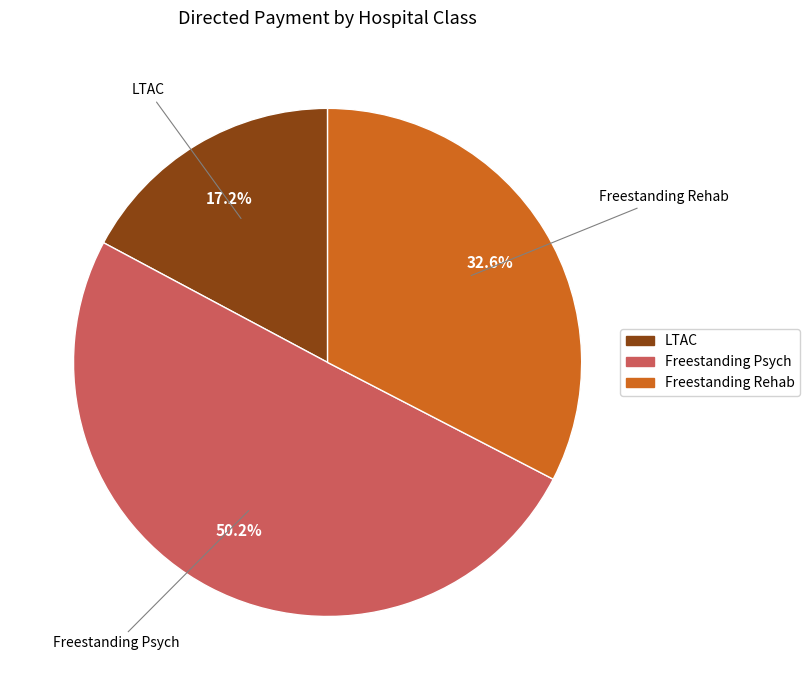

Which category has the smallest portion of the pie?

LTAC